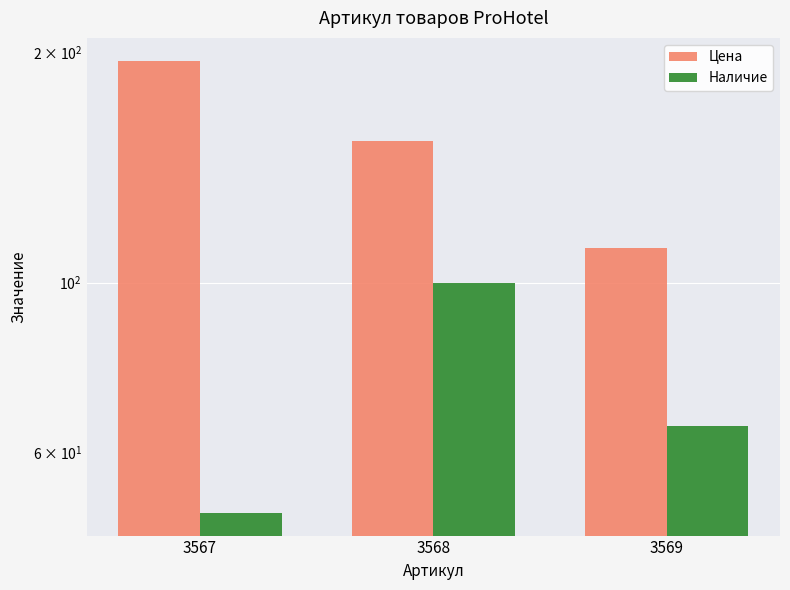

What are all the series names shown in the legend?

Цена, Наличие